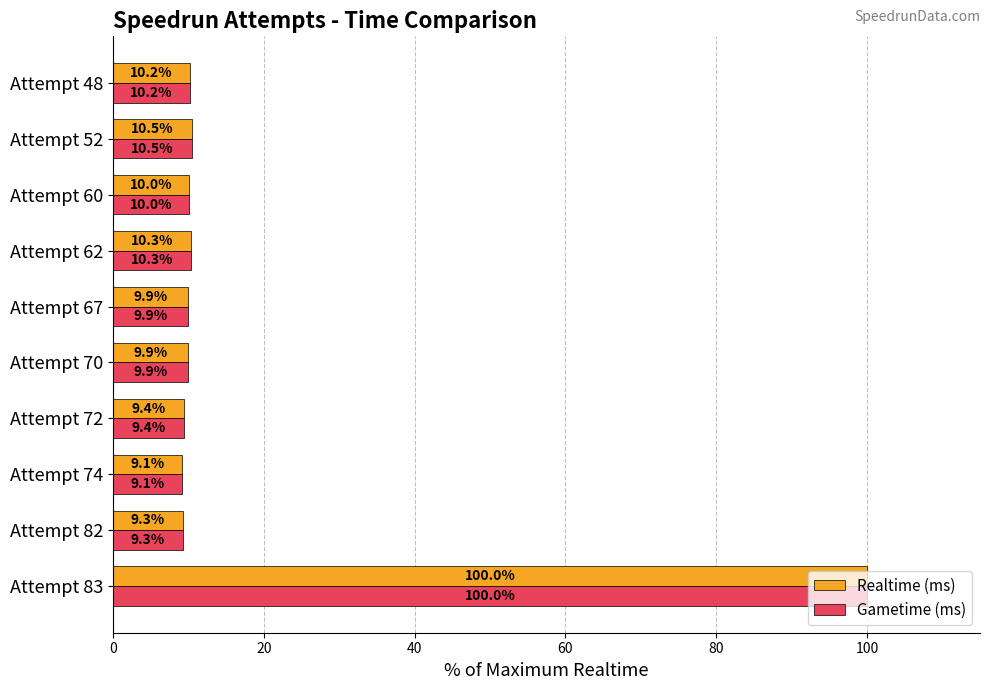

The Gametime (ms) series shows 10.2 at Attempt 48. True or false?

True